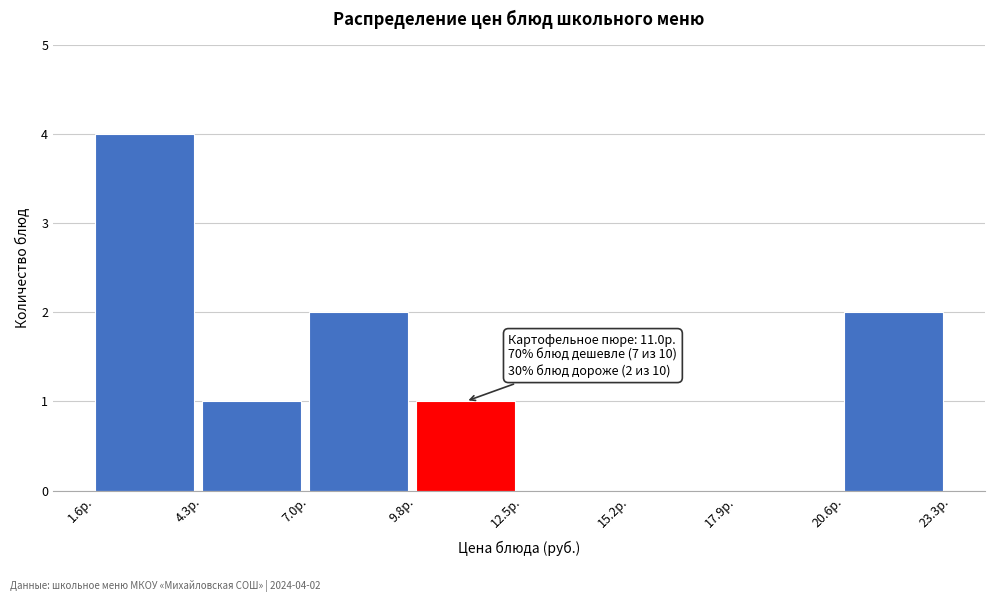

Which range on the x-axis has the tallest bar?

1.5 to 4.5